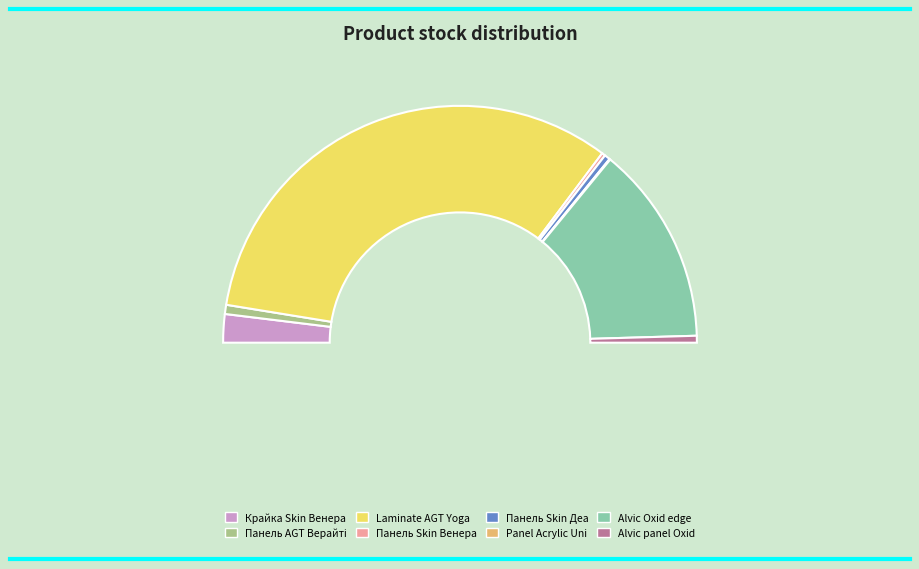

Combined, do Alvic Oxid edge and Панель Skin 18 мм. Венера account for over 50%?

No